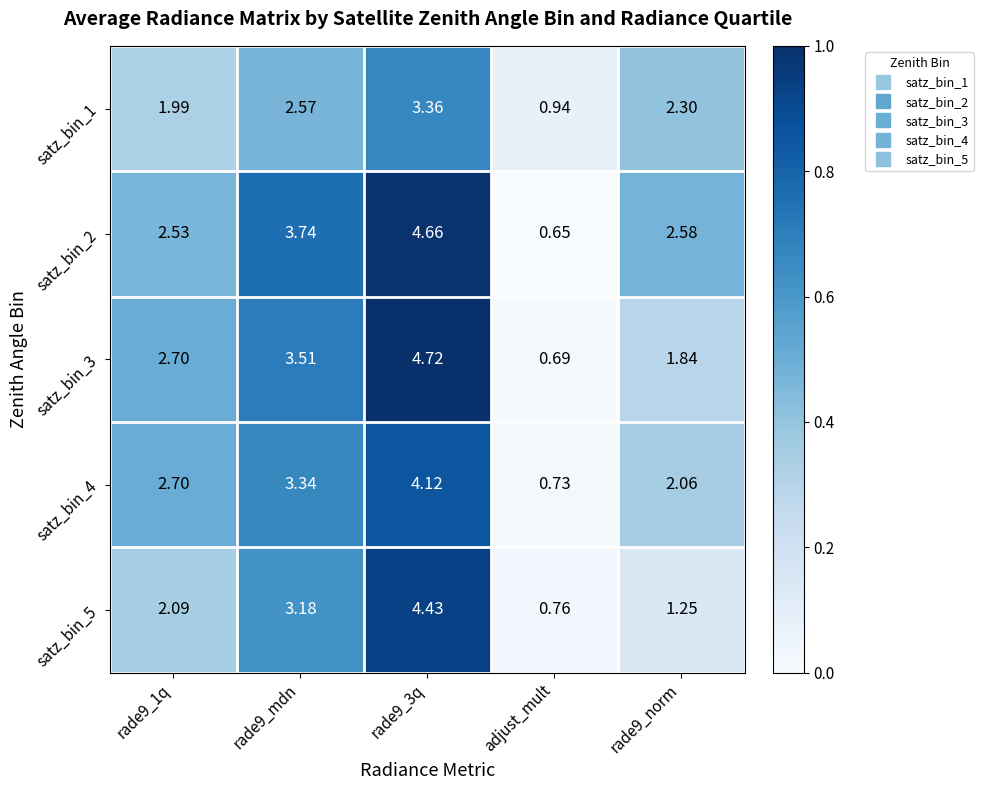

Rank the series by their average value, from highest to lowest.

satz_bin_2, satz_bin_3, satz_bin_4, satz_bin_5, satz_bin_1